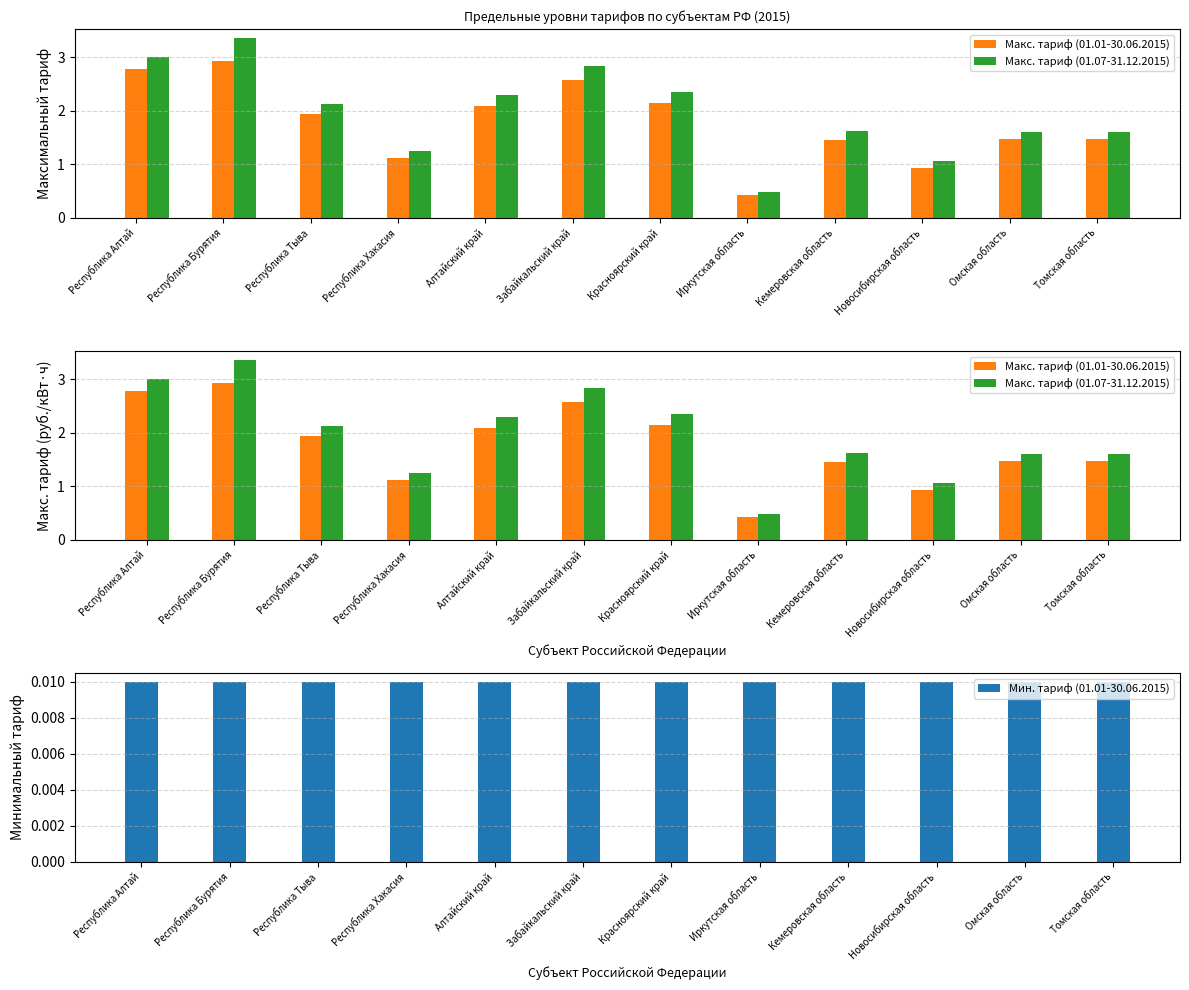

What is the label of the 12th bar from the right?

Республика Алтай